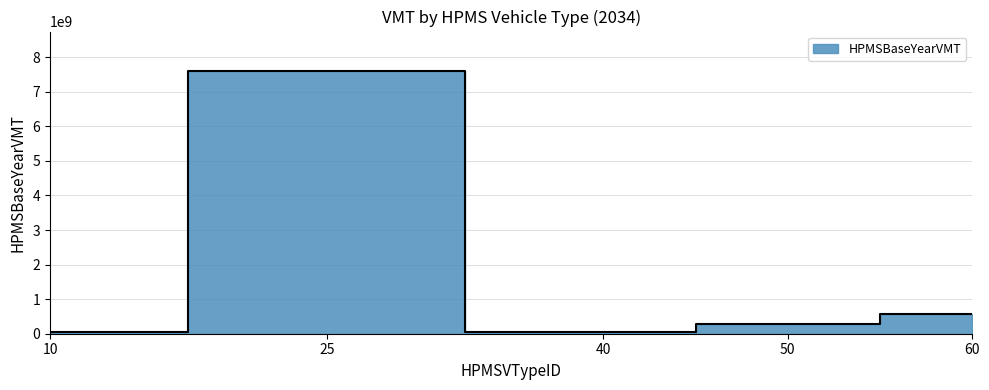

The chart shows a value of 58139997.6 at 40. True or false?

False